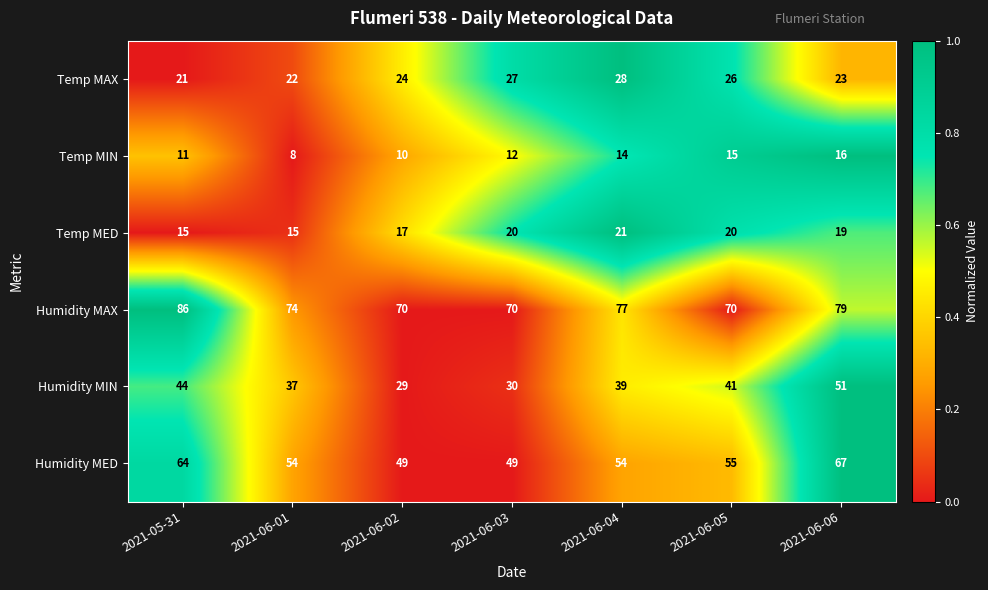

What is the total value across all series at 2021-05-31?

241